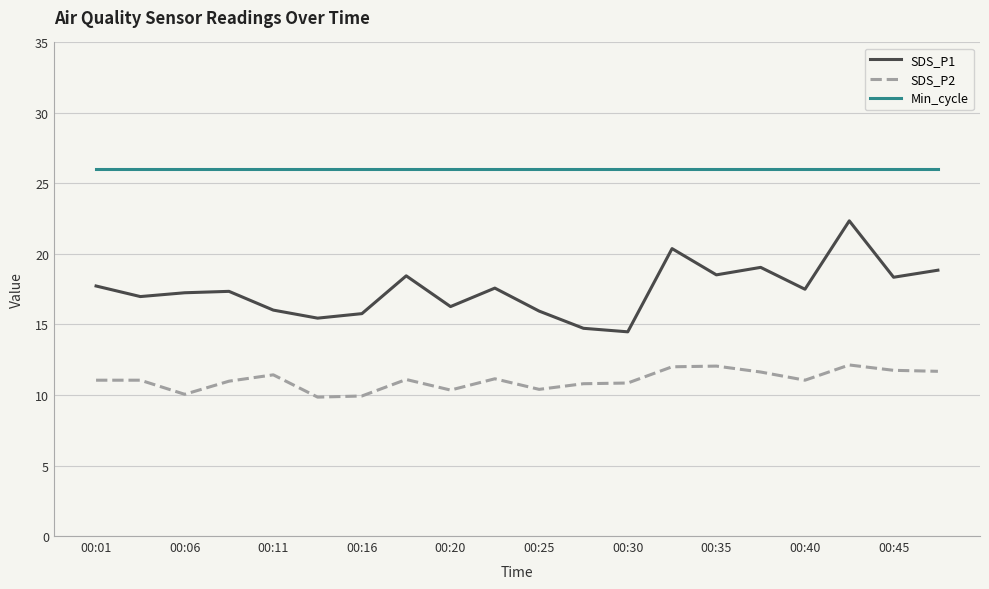

Which series has the largest range (max minus min)?

SDS_P1